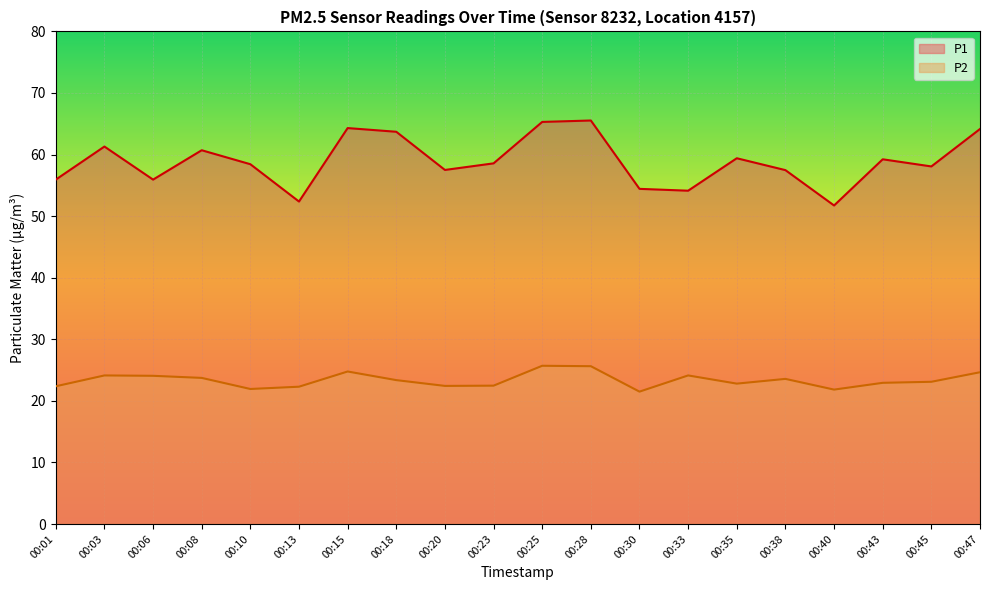

Reading left to right, what are all the values shown in this chart?

P1: 55.9	61.3	55.9	60.7	58.4	52.4	64.3	63.7	57.5	58.6	65.3	65.5	54.4	54.1	59.4	57.5	51.7	59.2	58.1	64.2
P2: 22.4	24.1	24.1	23.7	21.9	22.3	24.8	23.4	22.4	22.5	25.7	25.6	21.5	24.1	22.8	23.6	21.8	22.9	23.1	24.6